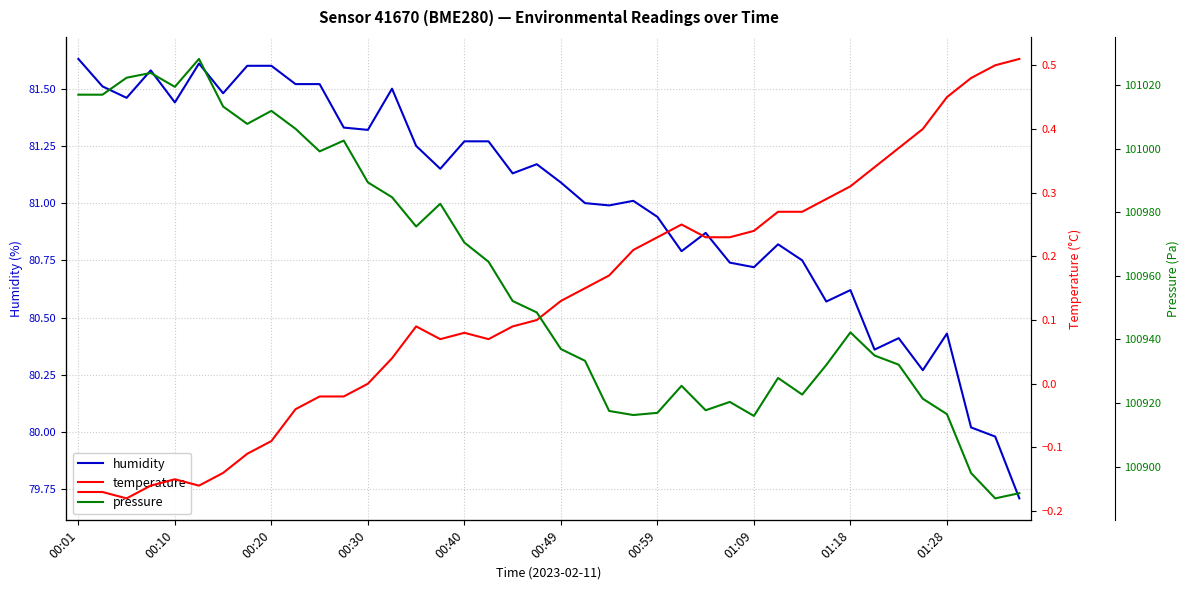

What is the total value across all series at 31?

101012.8